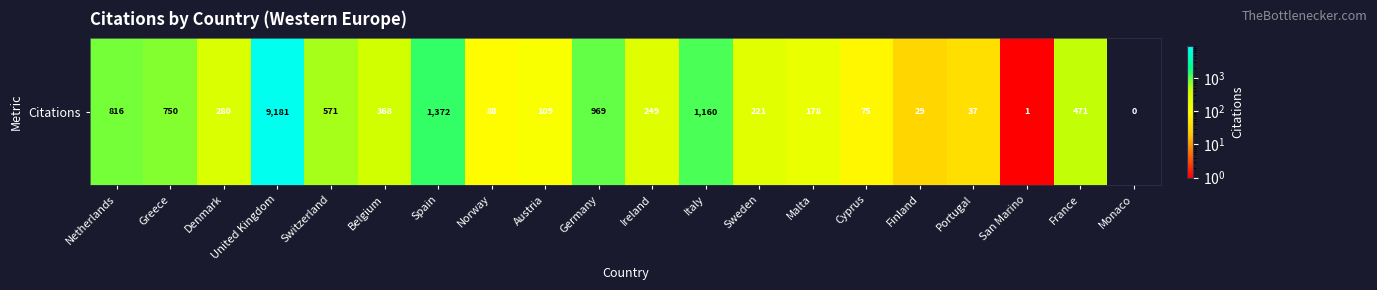

Rank the categories by value from lowest to highest.

Monaco, San Marino, Finland, Portugal, Cyprus, Norway, Austria, Malta, Sweden, Ireland, Denmark, Belgium, France, Switzerland, Greece, Netherlands, Germany, Italy, Spain, United Kingdom